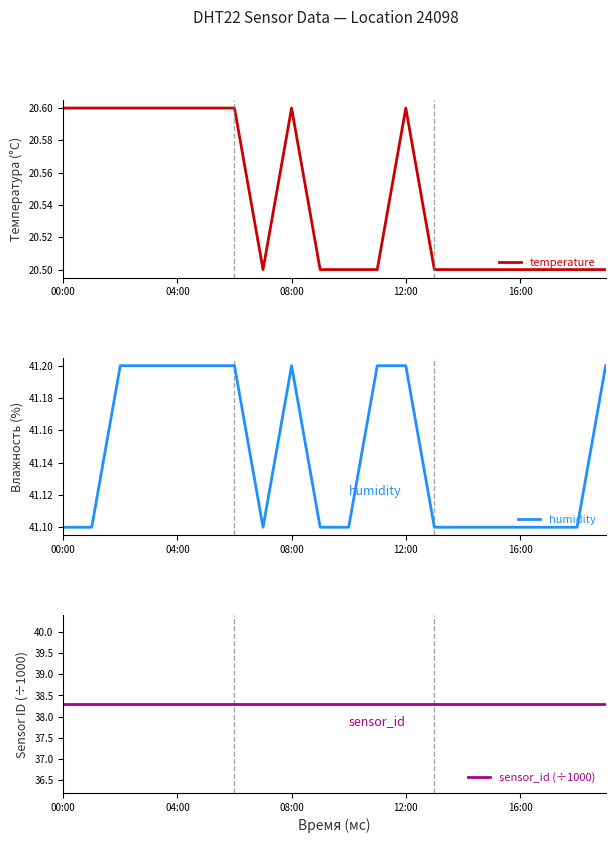

What is the maximum value for temperature?

20.6